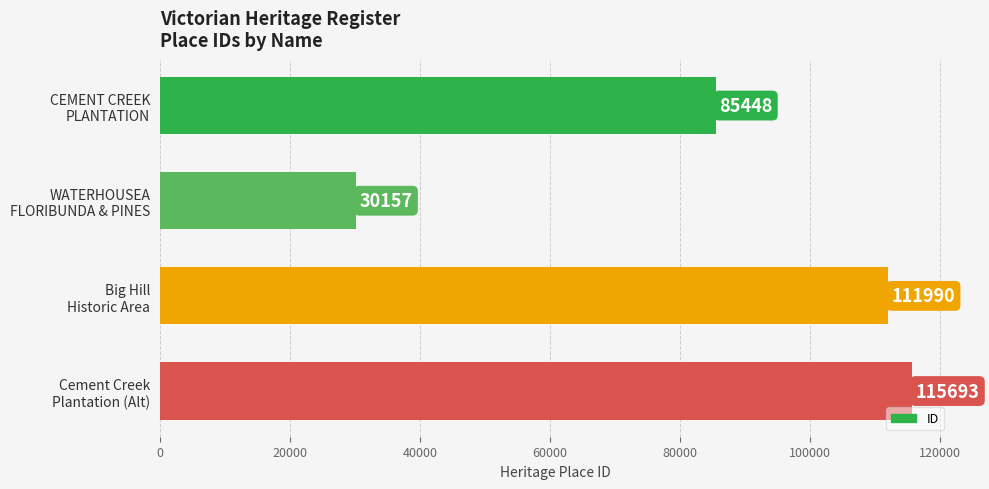

Rank the categories by value from highest to lowest.

Cement Creek
Plantation (Alt), Big Hill
Historic Area, CEMENT CREEK
PLANTATION, WATERHOUSEA
FLORIBUNDA & PINES